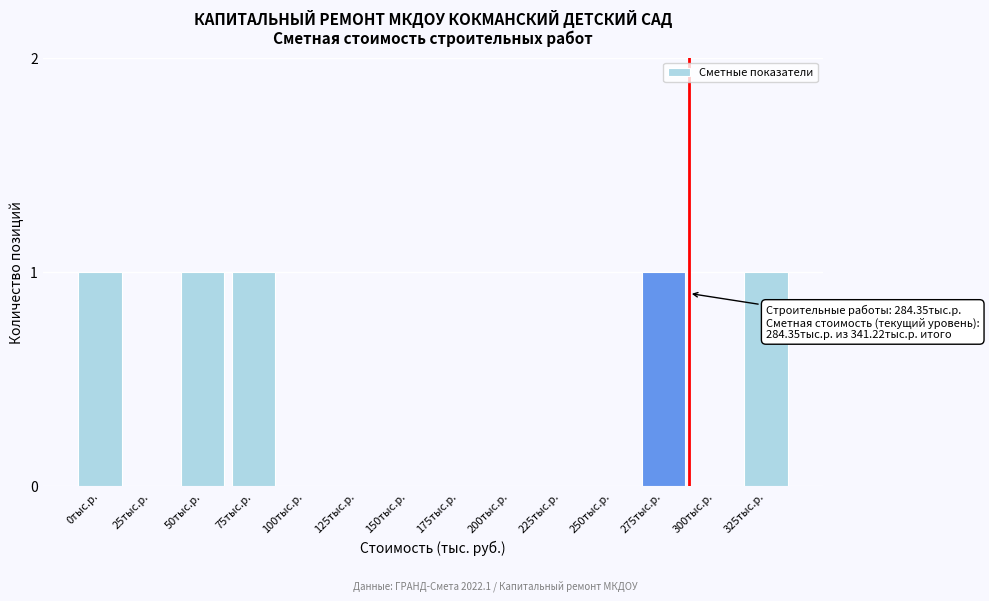

Reading left to right, extract all data points from this chart.

0тыс.р.=1	25тыс.р.=0	50тыс.р.=1	75тыс.р.=1	100тыс.р.=0	125тыс.р.=0	150тыс.р.=0	175тыс.р.=0	200тыс.р.=0	225тыс.р.=0	250тыс.р.=0	275тыс.р.=1	300тыс.р.=0	325тыс.р.=1